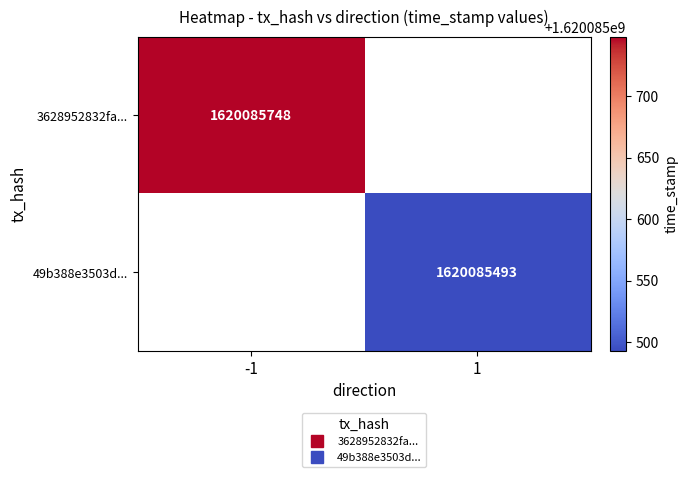

True or false: 3628952832fa9979f6976d1b74c1e5217a0d66f has a value of 0 at 0.

False